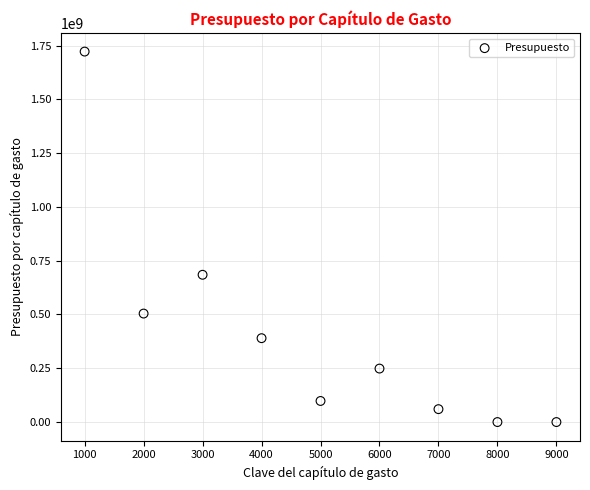

What Y value in the scatter plot is closest to 860905333?

684523352